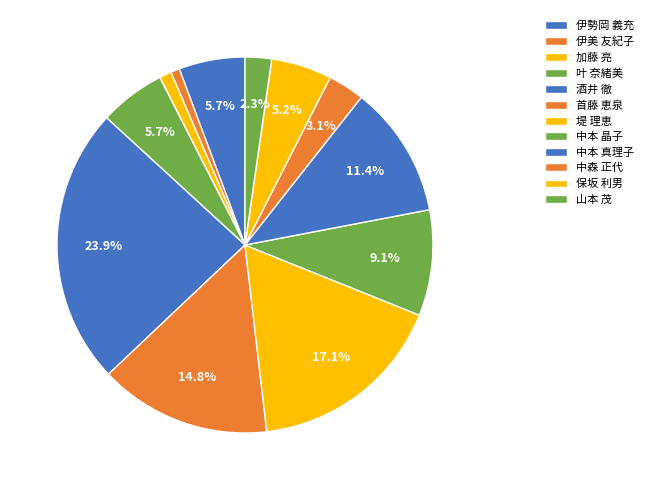

Rank the categories by value from highest to lowest.

酒井 徹, 堤 理恵, 首藤 恵泉, 中本 真理子, 中本 晶子, 伊勢岡 義充, 叶 奈緒美, 保坂 利男, 中森 正代, 山本 茂, 加藤 亮, 伊美 友紀子